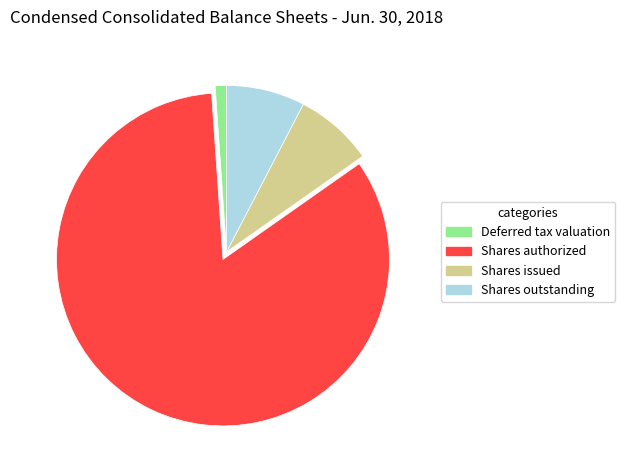

Is there a majority slice in this chart?

Yes